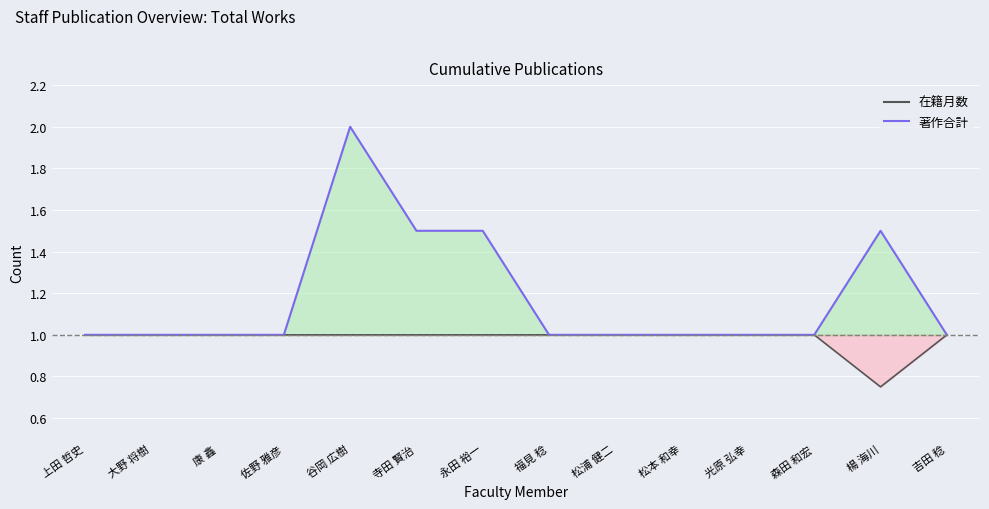

Which has a higher value, 森田 和宏 or 福見 稔?

森田 和宏